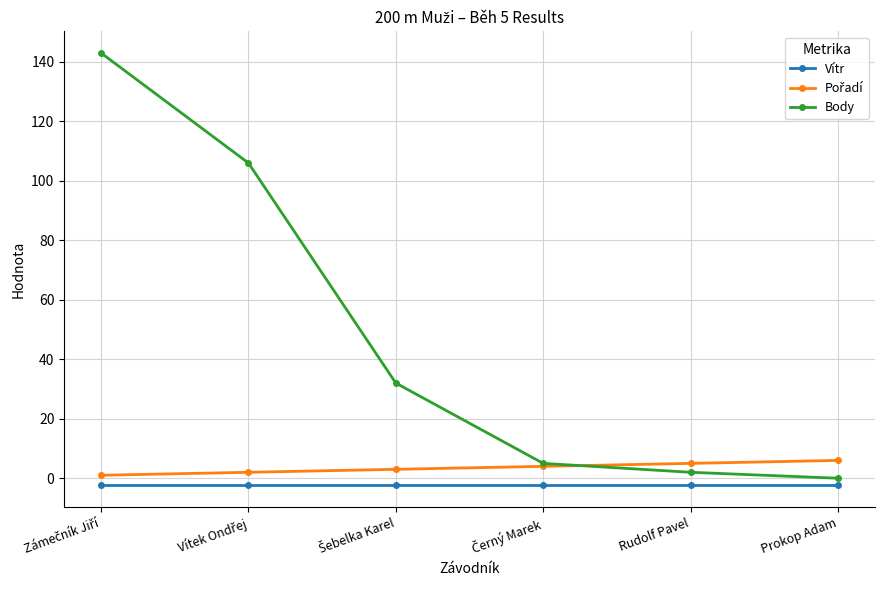

What is the maximum value for Body?

143.0